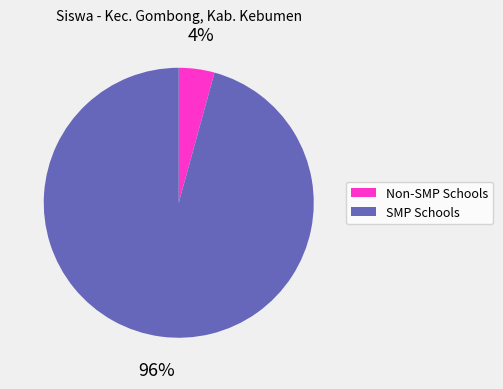

Is there any slice that represents more than half of the pie?

Yes